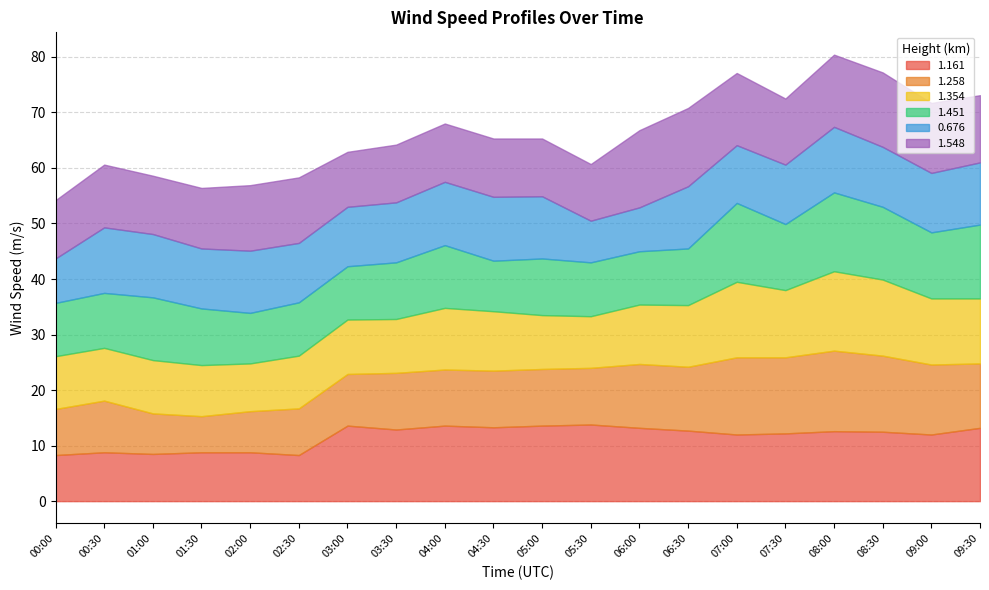

What is the average value of the 1.548 series?

11.6